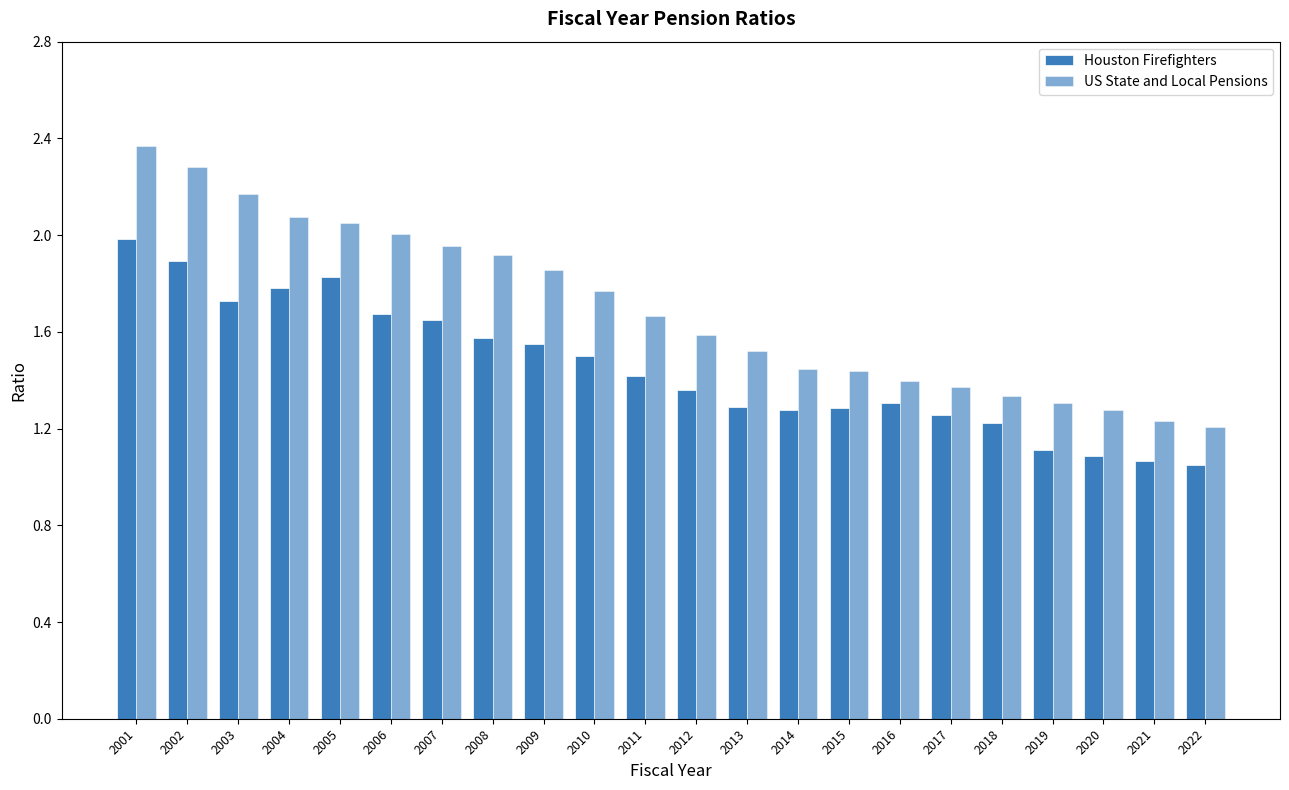

Count the number of data series in this chart.

2